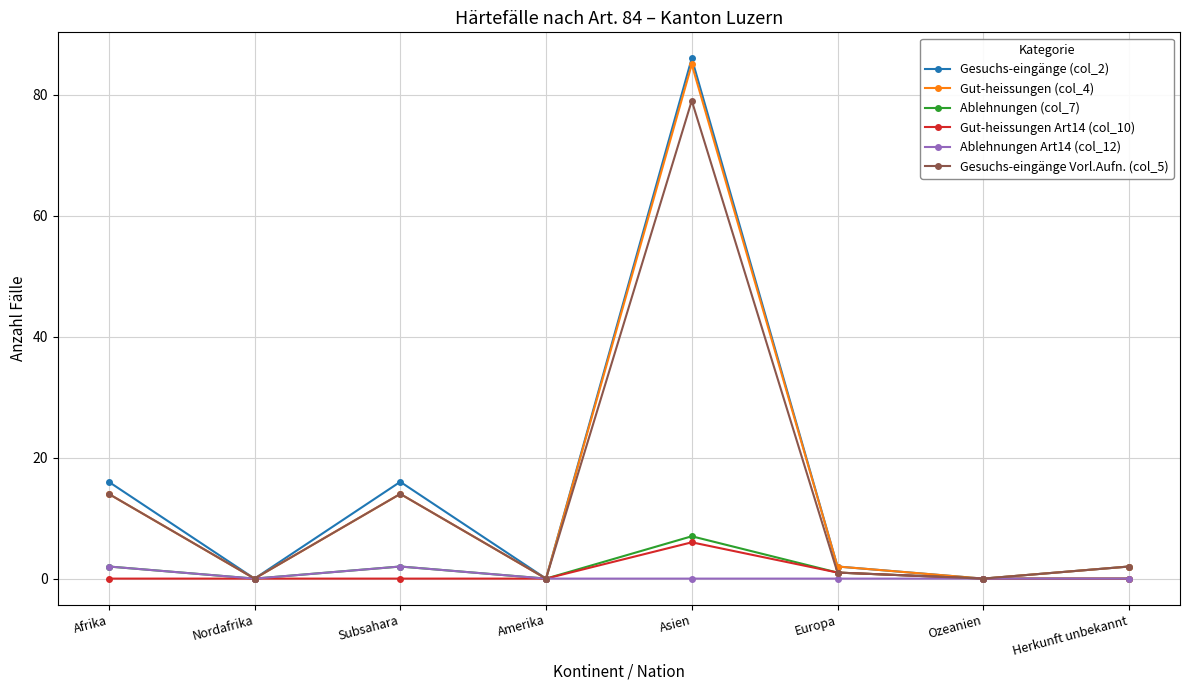

Reading left to right, transcribe all the data shown in this chart.

Gesuchs-eingänge (col_2): 16	0	16	0	86	2	0	2
Gut-heissungen (col_4): 14	0	14	0	85	2	0	2
Ablehnungen (col_7): 2	0	2	0	7	1	0	0
Gut-heissungen Art14 (col_10): 0	0	0	0	6	1	0	0
Ablehnungen Art14 (col_12): 2	0	2	0	0	0	0	0
Gesuchs-eingänge Vorl.Aufn. (col_5): 14	0	14	0	79	1	0	2